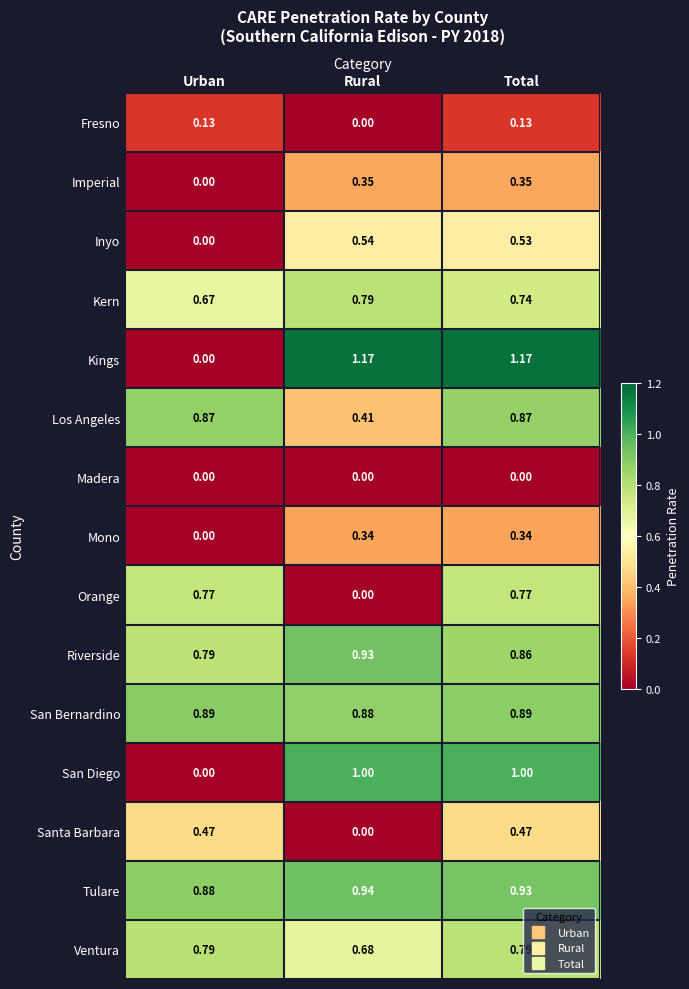

What is the total value across all series at Total?

9.8